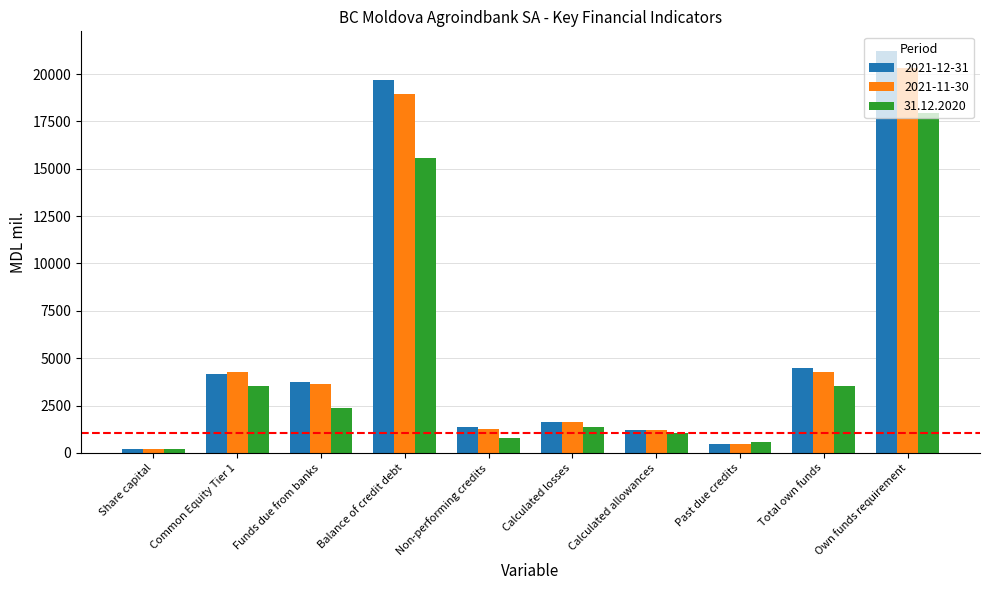

At how many categories does at least one series exceed 2486?

5